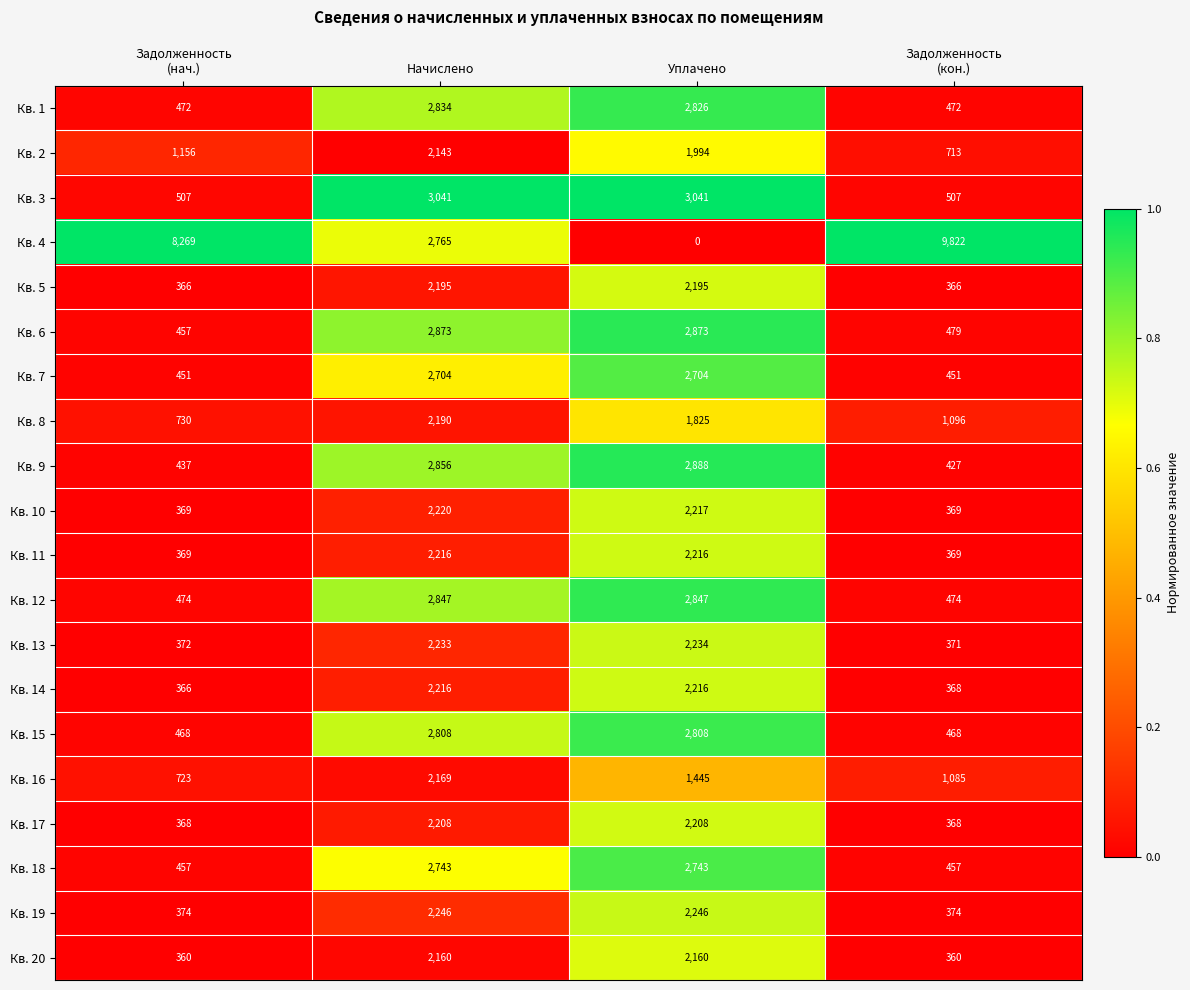

Which label corresponds to the smallest value in the chart?

Уплачено